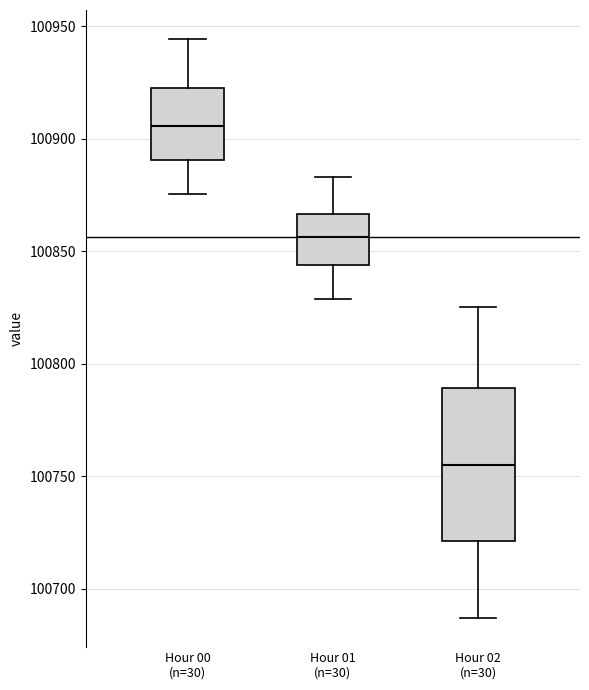

Where is the upper edge of the box for Hour 01 (n=30) on the y-axis? The values are not printed on the chart, so give them approximately, as read against the axis.

100865